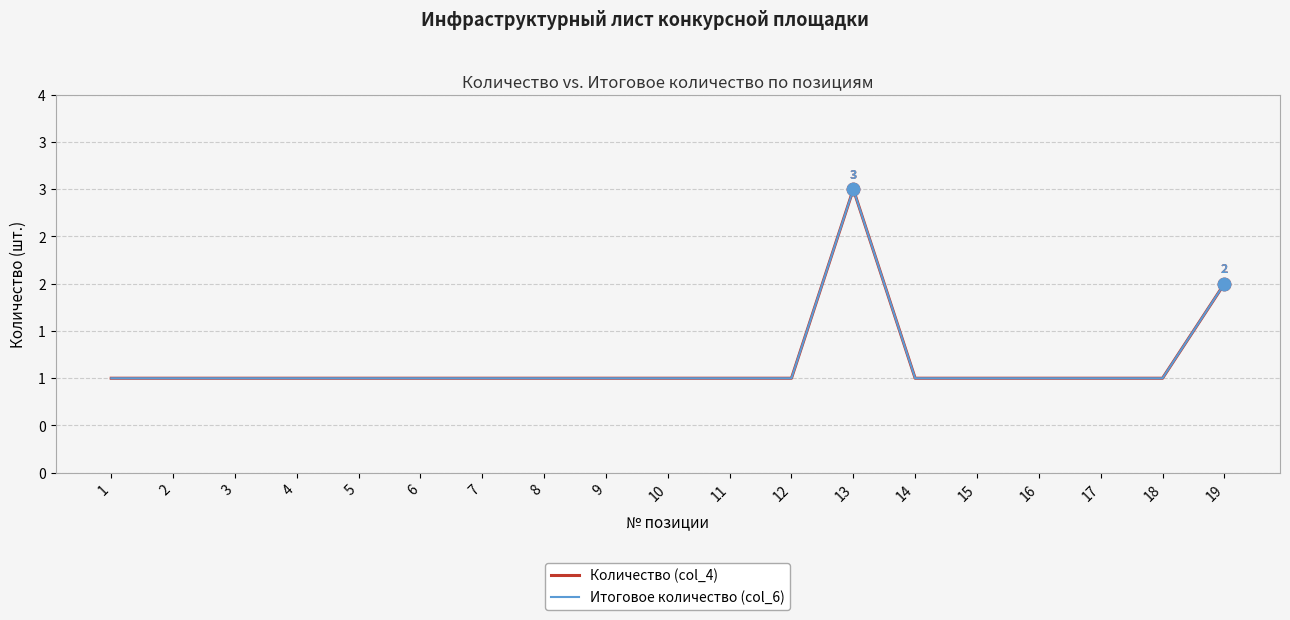

Does the chart have visible grid lines?

Yes